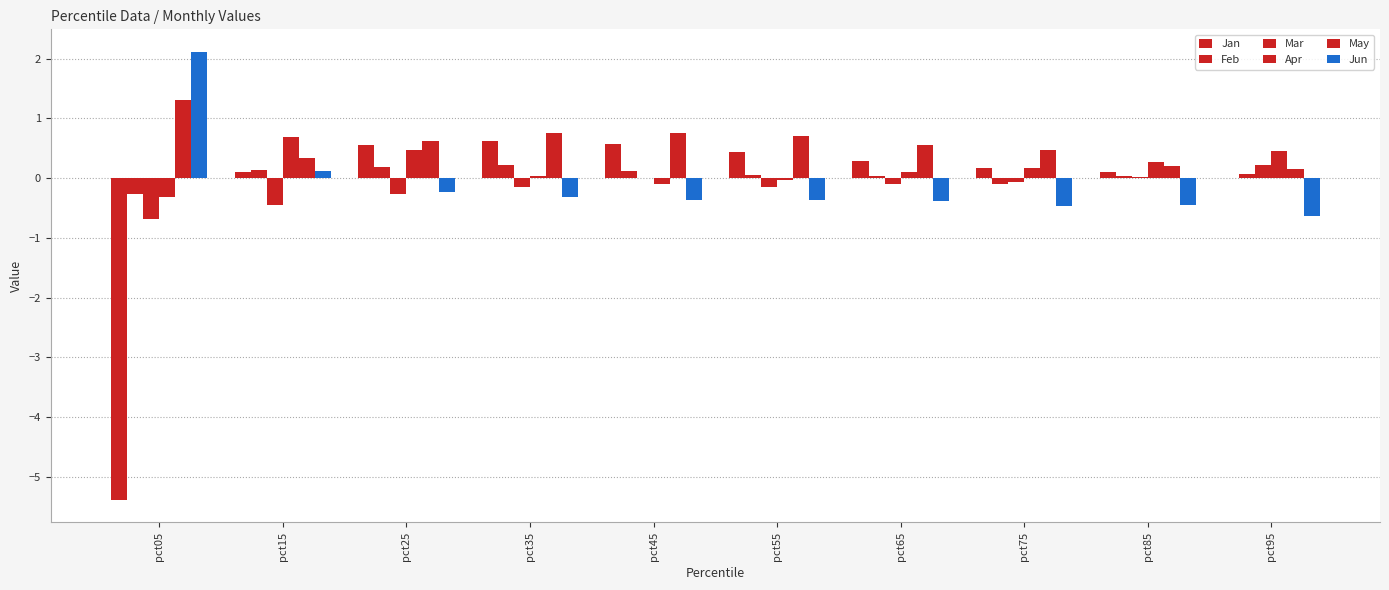

At which label is Apr closest to 0?

pct35